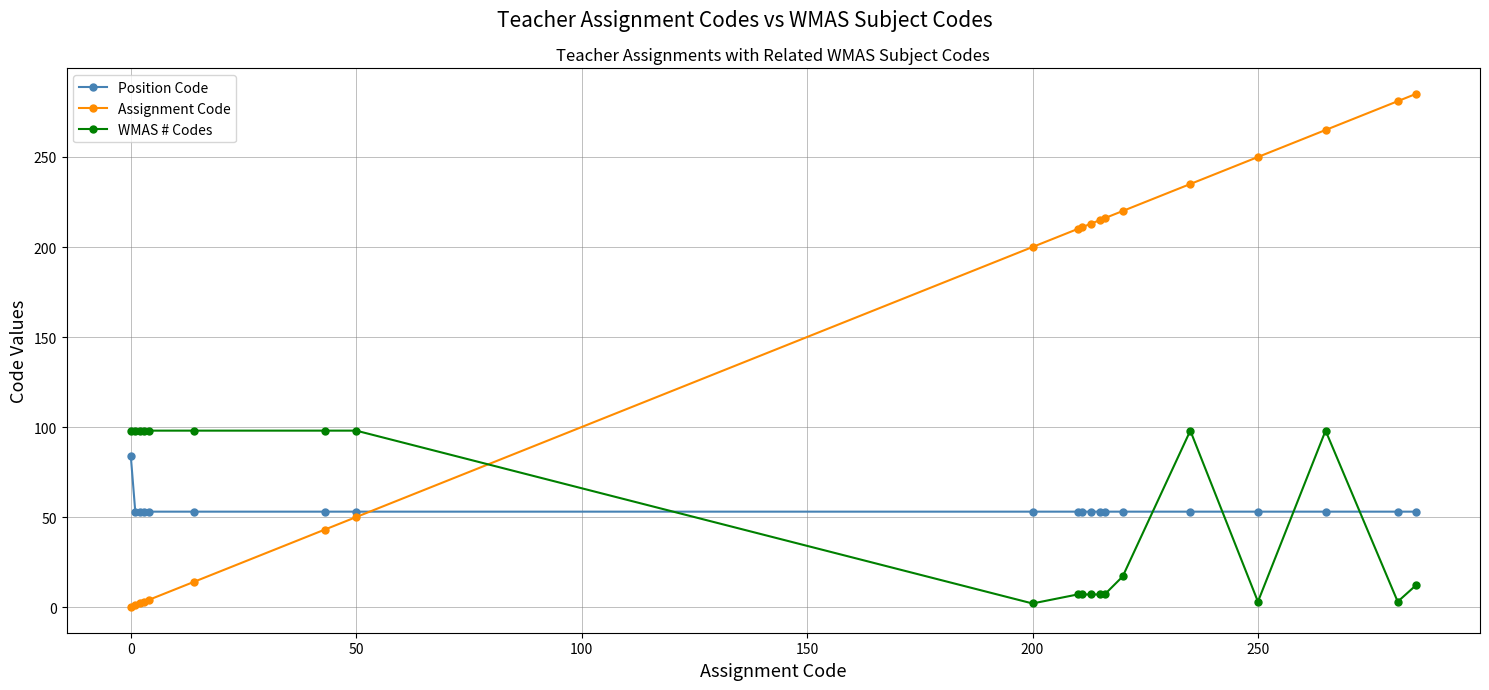

Which series has the largest total across all categories?

Assignment Code